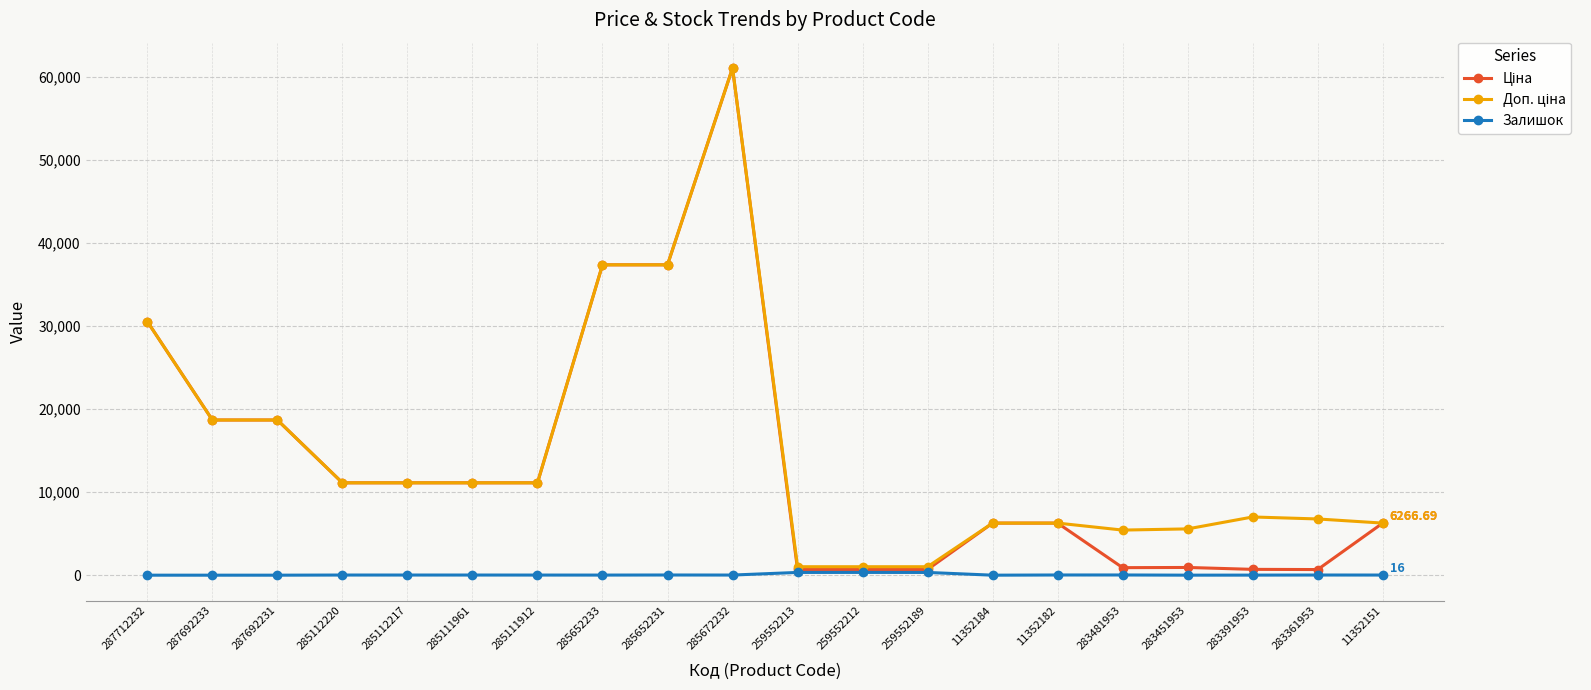

True or false: Залишок has more than 0 points higher than both neighbors.

True